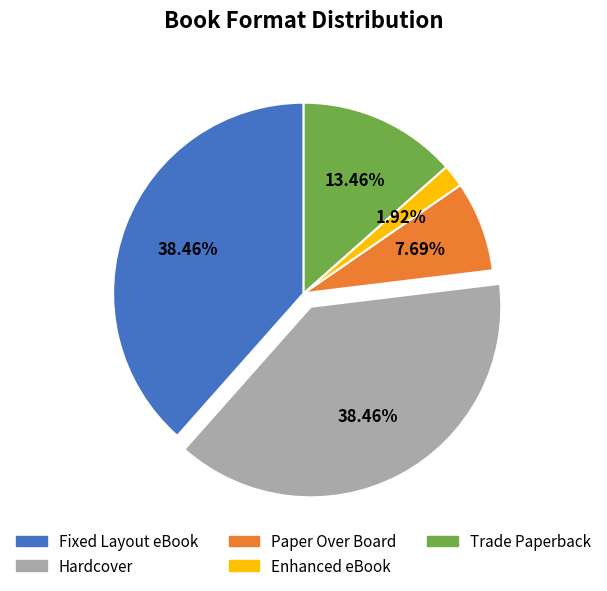

To the nearest percent, what percentage of the pie is Fixed Layout eBook?

38%